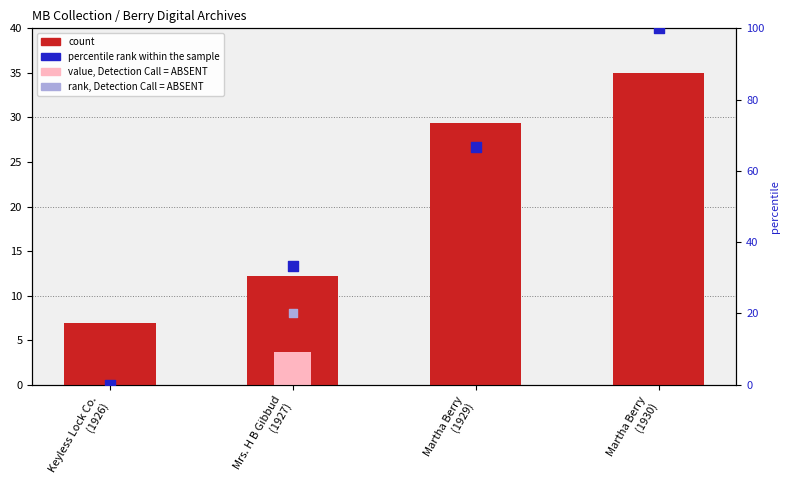

At which category is the sum across all series the highest?

Martha Berry
(1930)